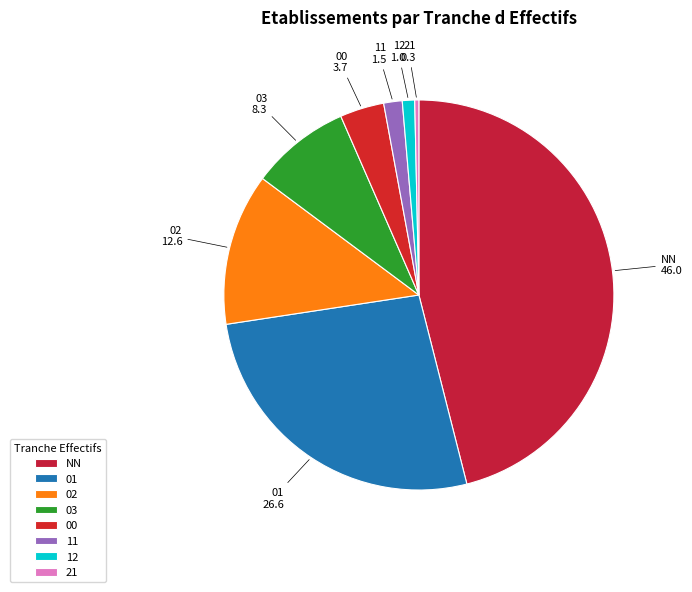

The 21 slice represents 0% of the pie. True or false?

True